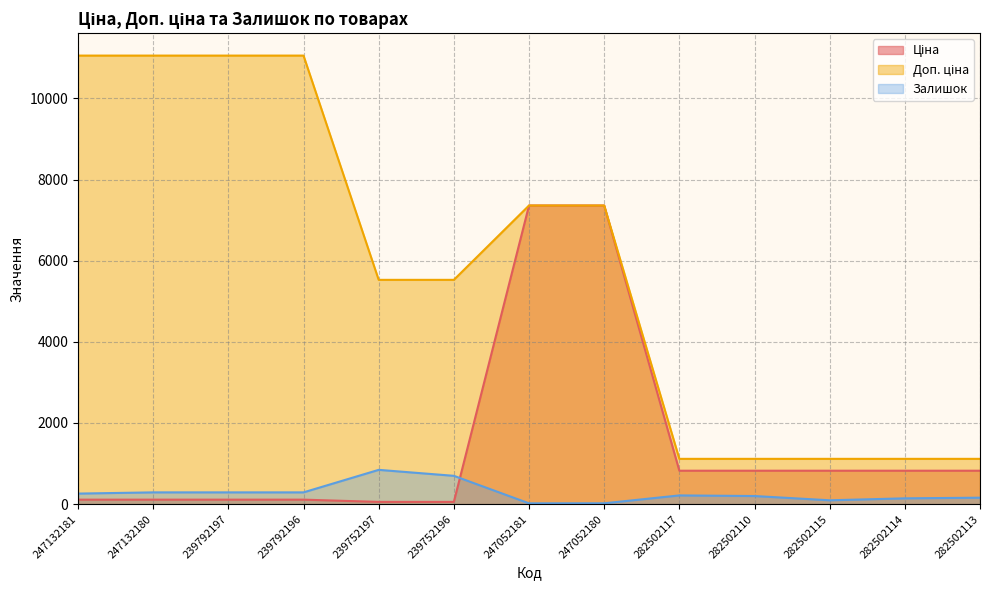

How many values in the Доп. ціна series are below 5528?

5